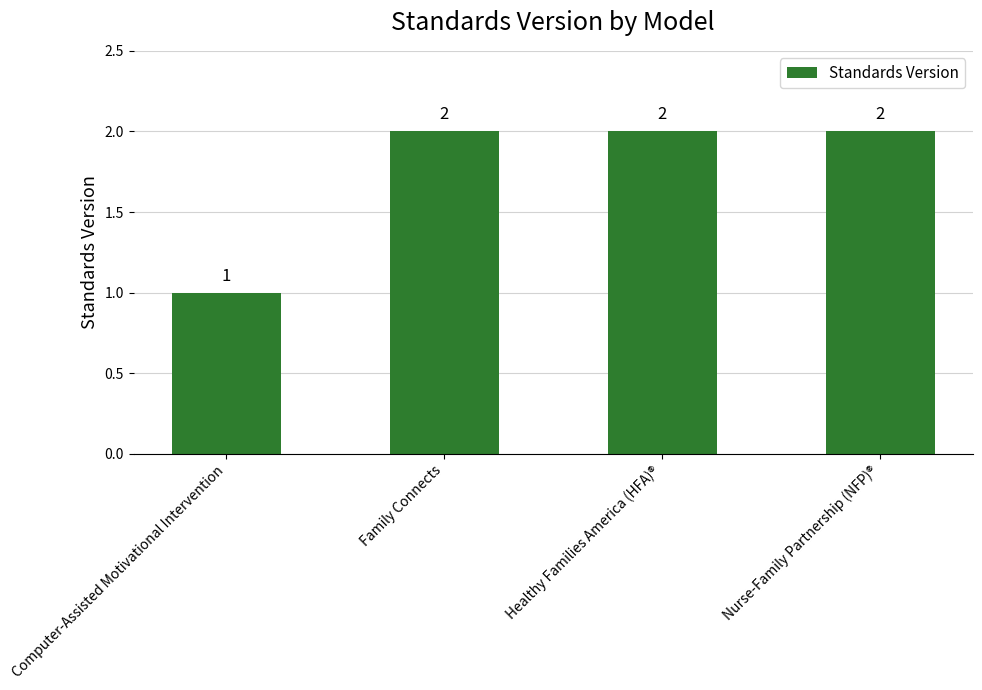

Are the bars horizontal?

No